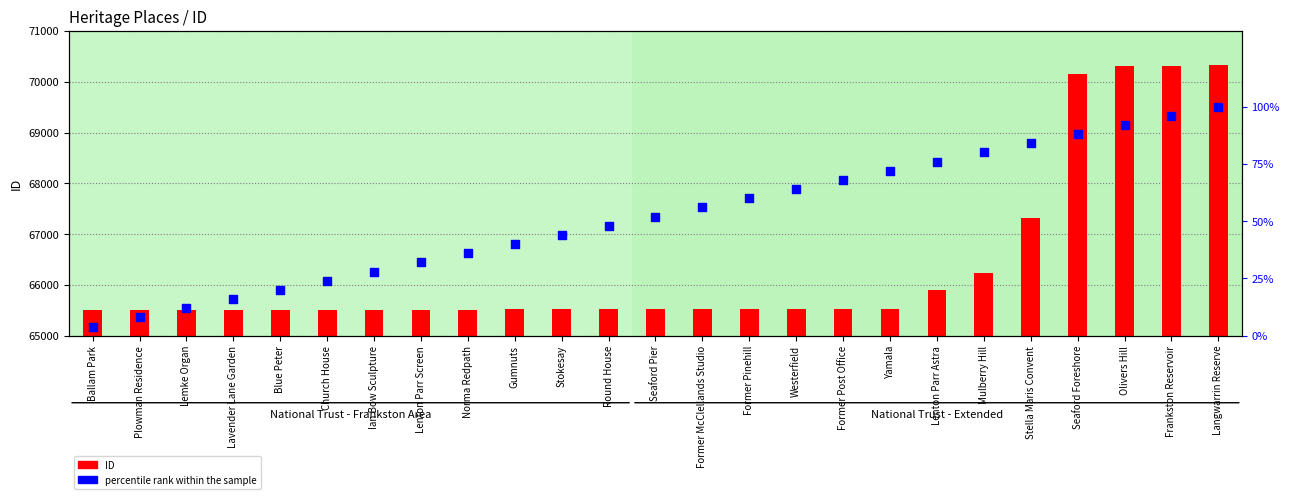

At how many categories does at least one series exceed 1928?

25